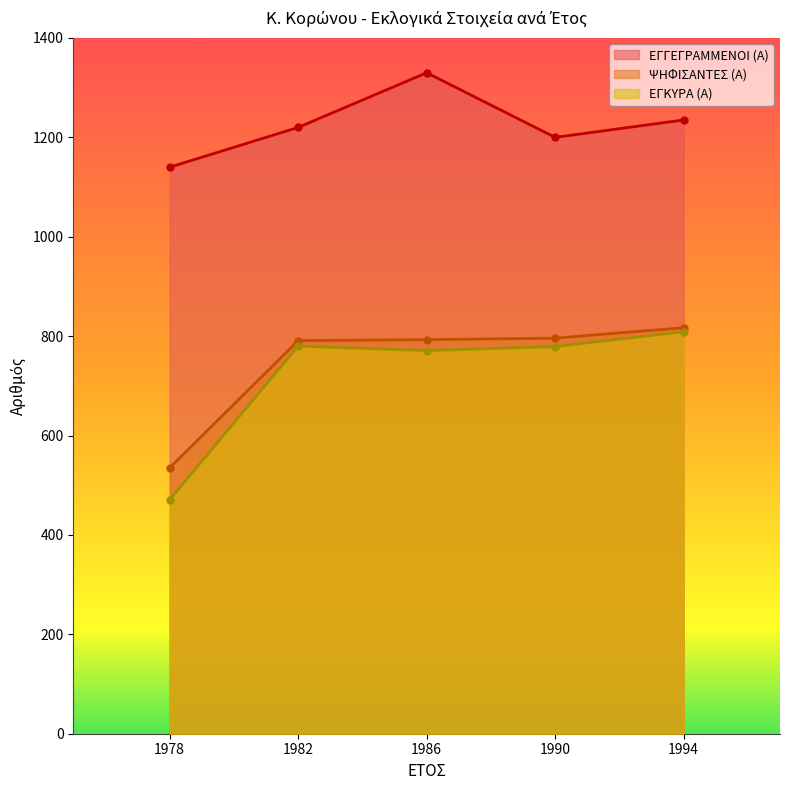

The ΕΓΚΥΡΑ (Α) series shows 487 at 1990. True or false?

False